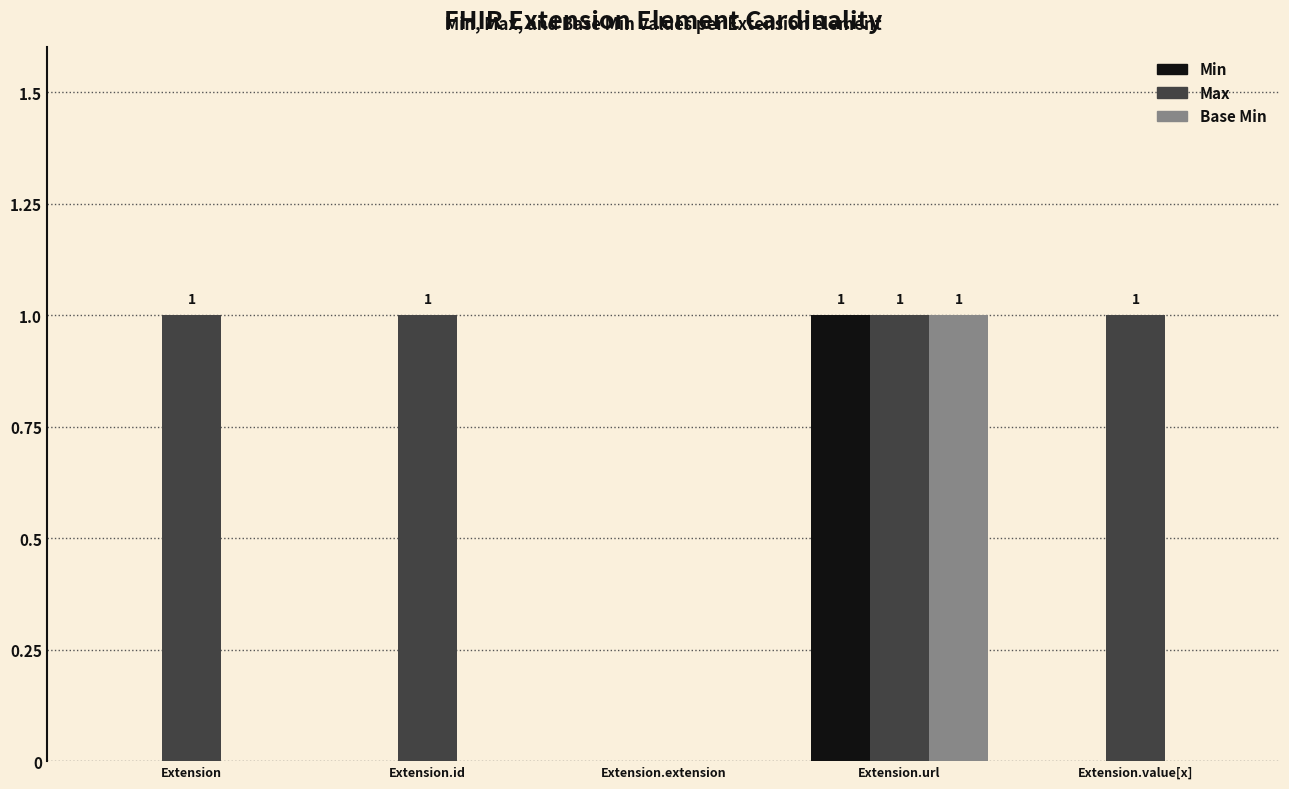

The Max series shows 1 at Extension. True or false?

True